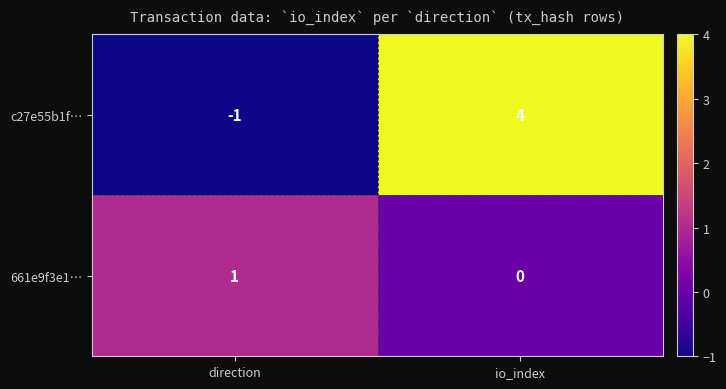

Between direction and io_index, which series saw the biggest shift?

c27e55b1f…